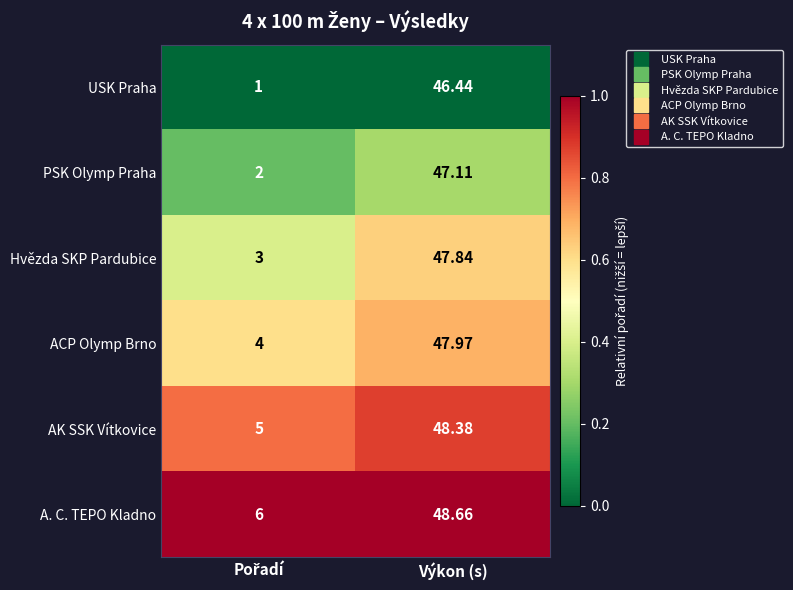

Rank the series by their average value, from lowest to highest.

USK Praha, PSK Olymp Praha, Hvězda SKP Pardubice, ACP Olymp Brno, AK SSK Vítkovice, A. C. TEPO Kladno